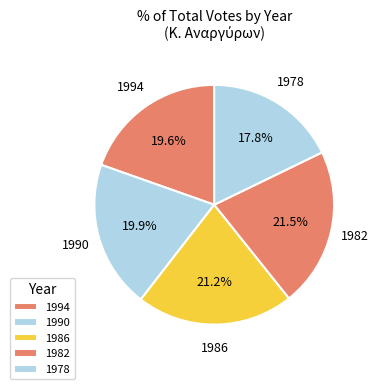

Count the number of slices in the pie.

5